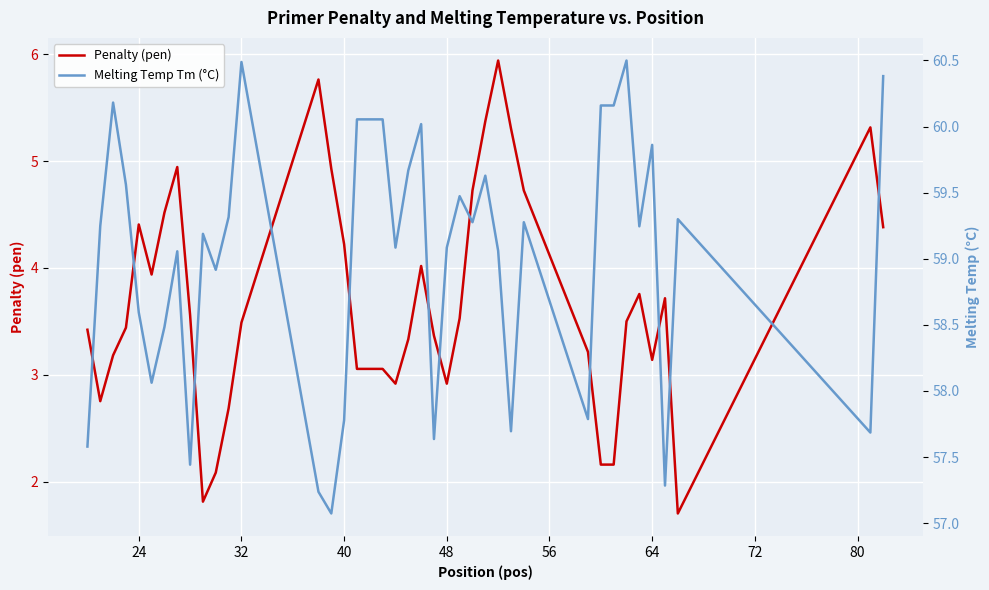

Rank the series by their maximum value, from highest to lowest.

Melting Temp Tm (°C), Penalty (pen)